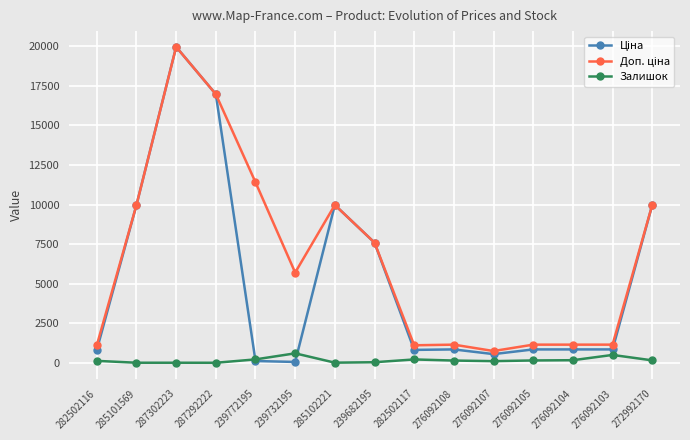

At which category is the sum across all series the highest?

287302223